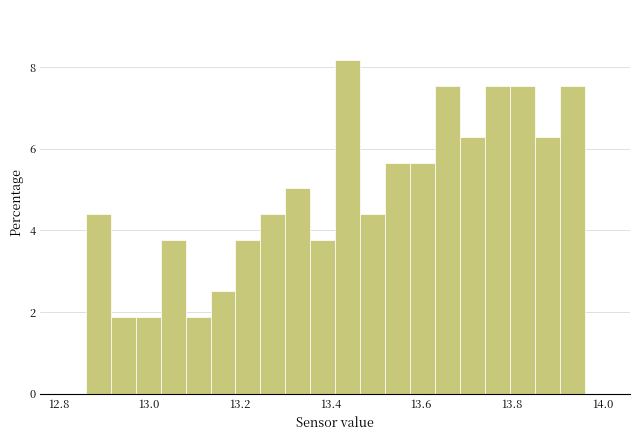

Around what value on the x-axis is the tallest bar? Give the approximate position of its centre, as read against the axis.

13.44